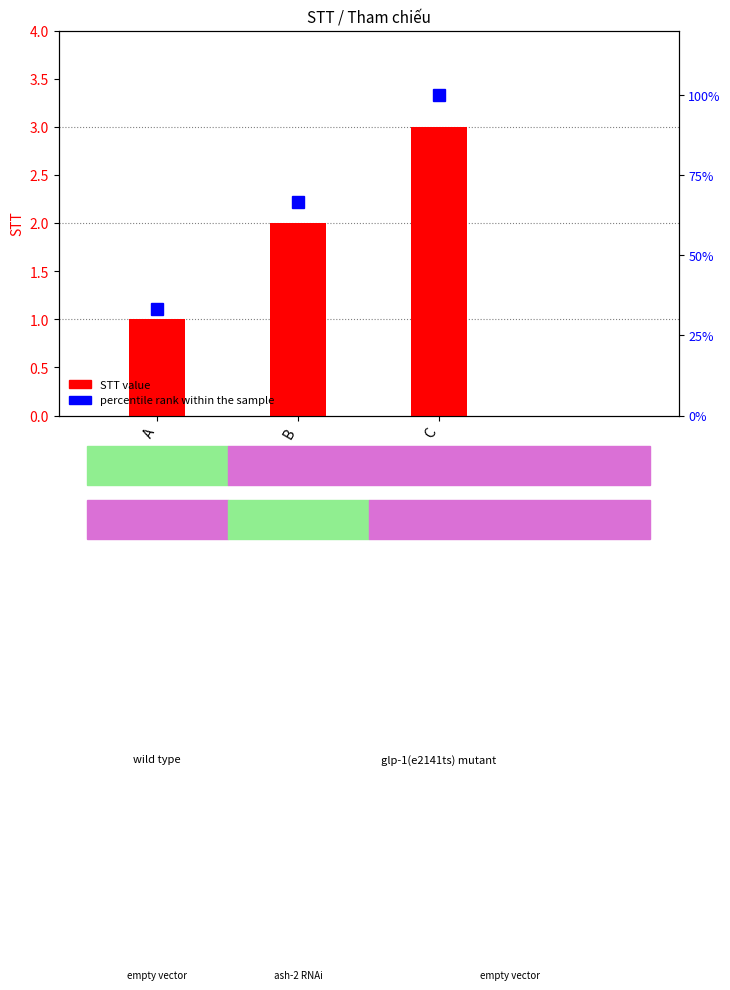

Reading left to right, transcribe all the data shown in this chart.

STT value: 1.0	2.0	3.0
percentile rank within the sample: 33.3	66.7	100.0